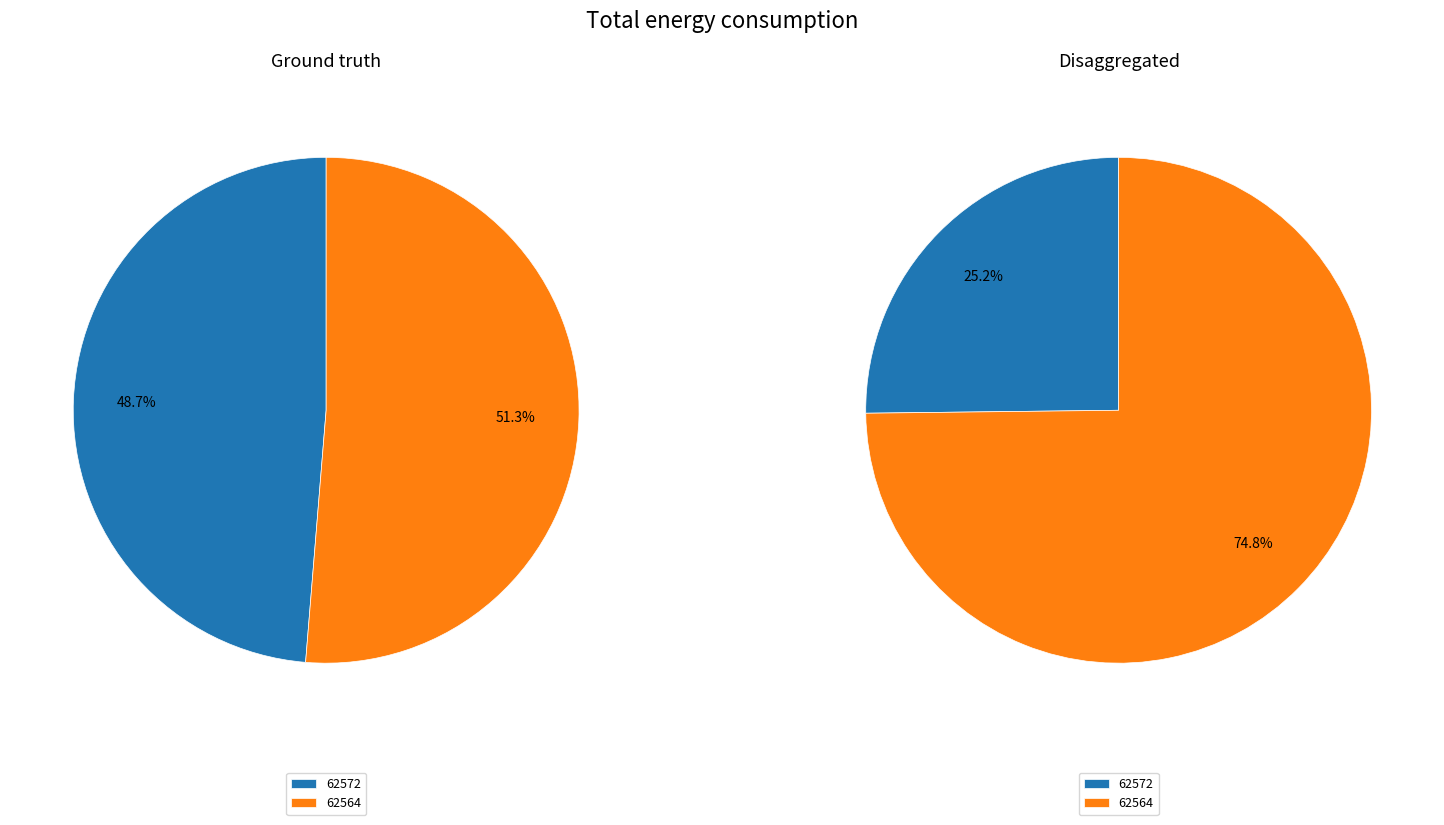

Rank the categories by value from highest to lowest.

62564, 62572